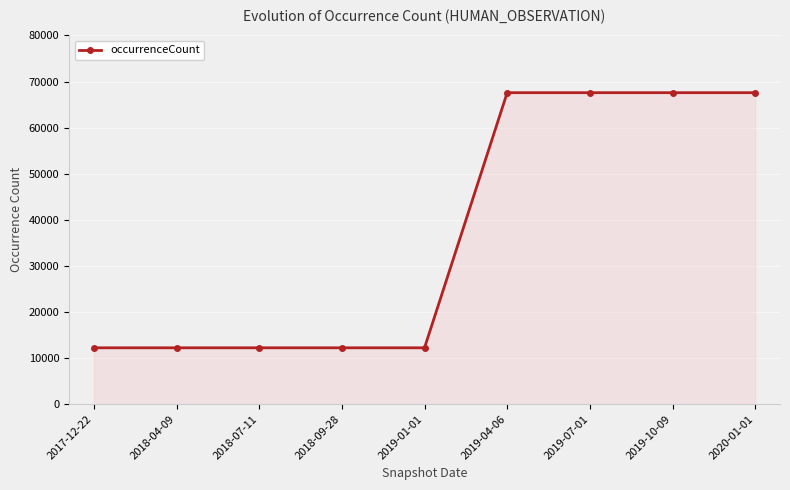

How many lines are shown in the chart?

1